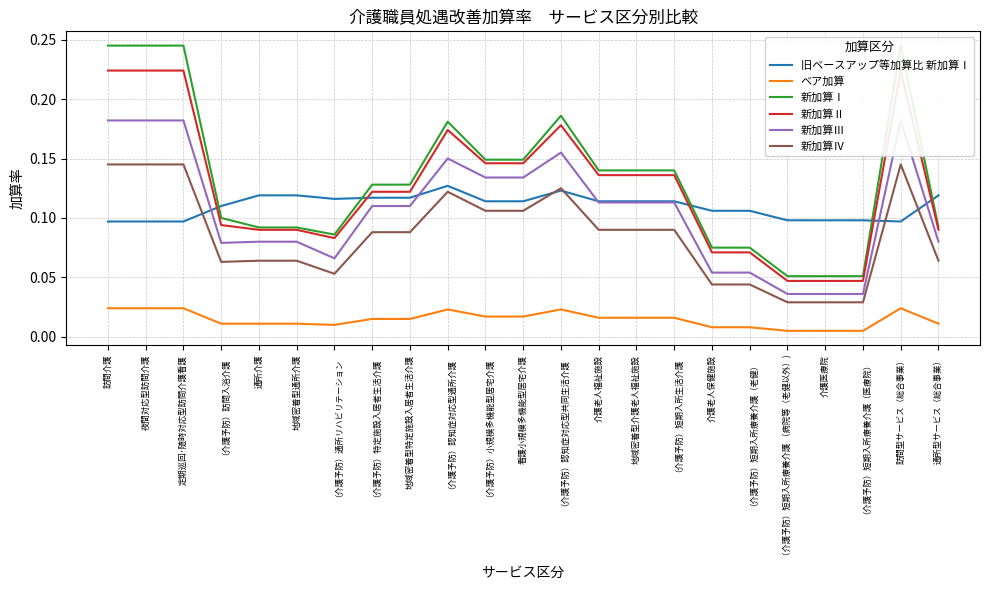

What position from the left is （介護予防）認知症対応型共同生活介護?

13